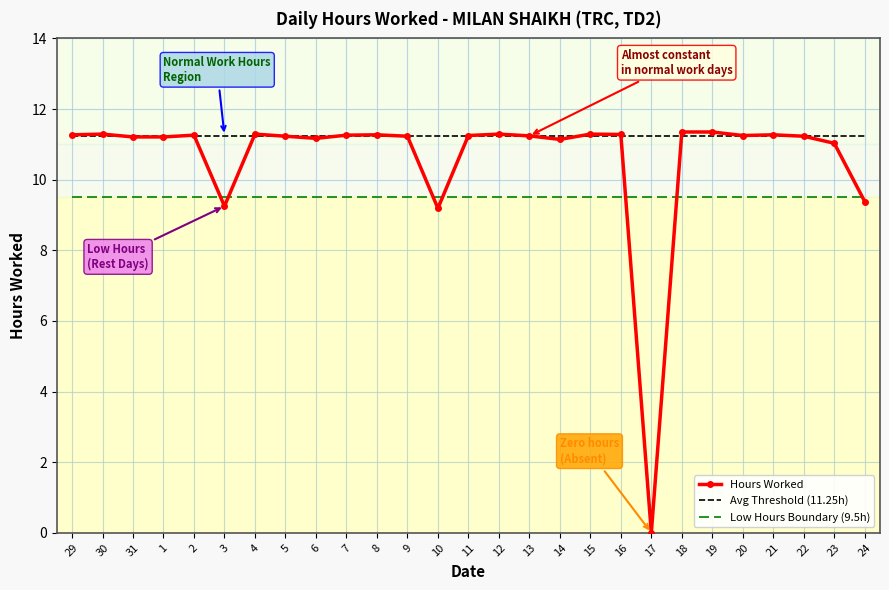

True or false: Low Hours Boundary (9.5h) has a value of 4.5 at 13.

False